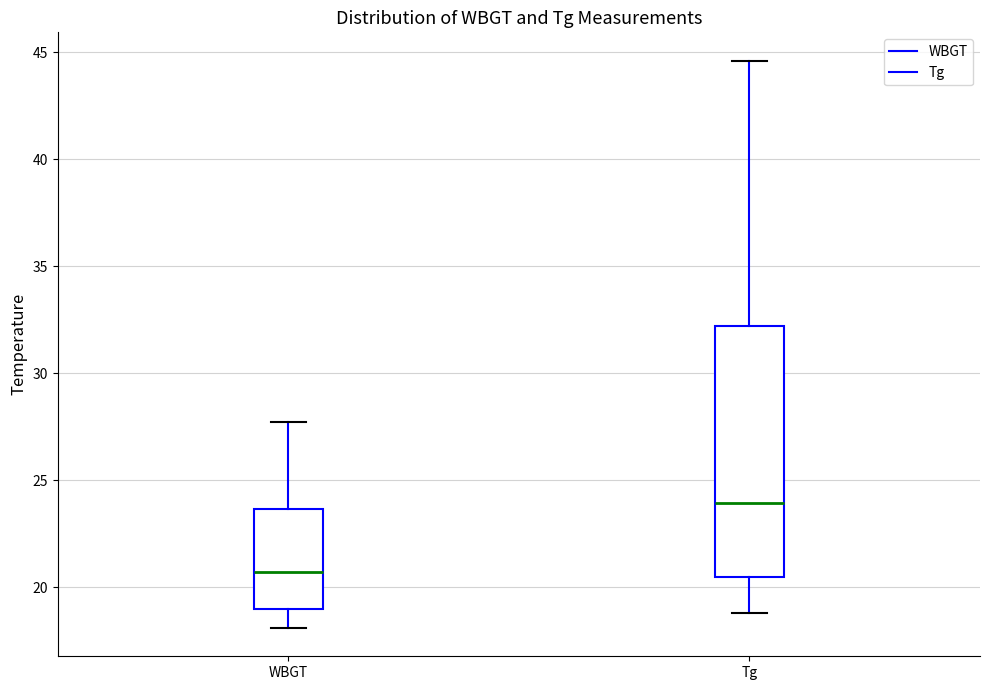

Which box's median line is the highest?

Tg